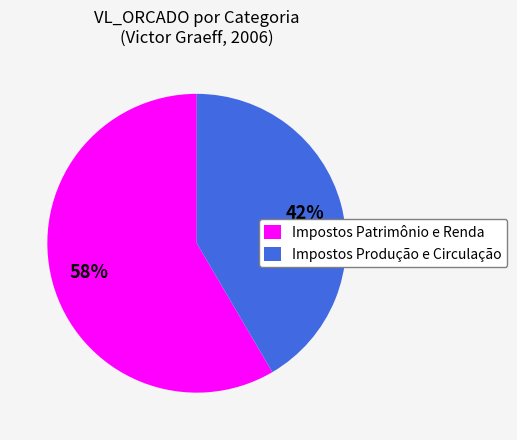

Which category has the smallest portion of the pie?

Impostos Produção e Circulação